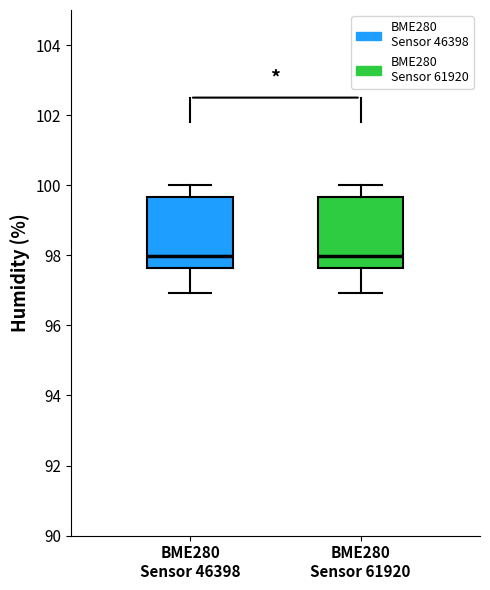

Where does the lower whisker of the box for BME280 Sensor 61920 end on the y-axis? The values are not printed on the chart, so give them approximately, as read against the axis.

97.0